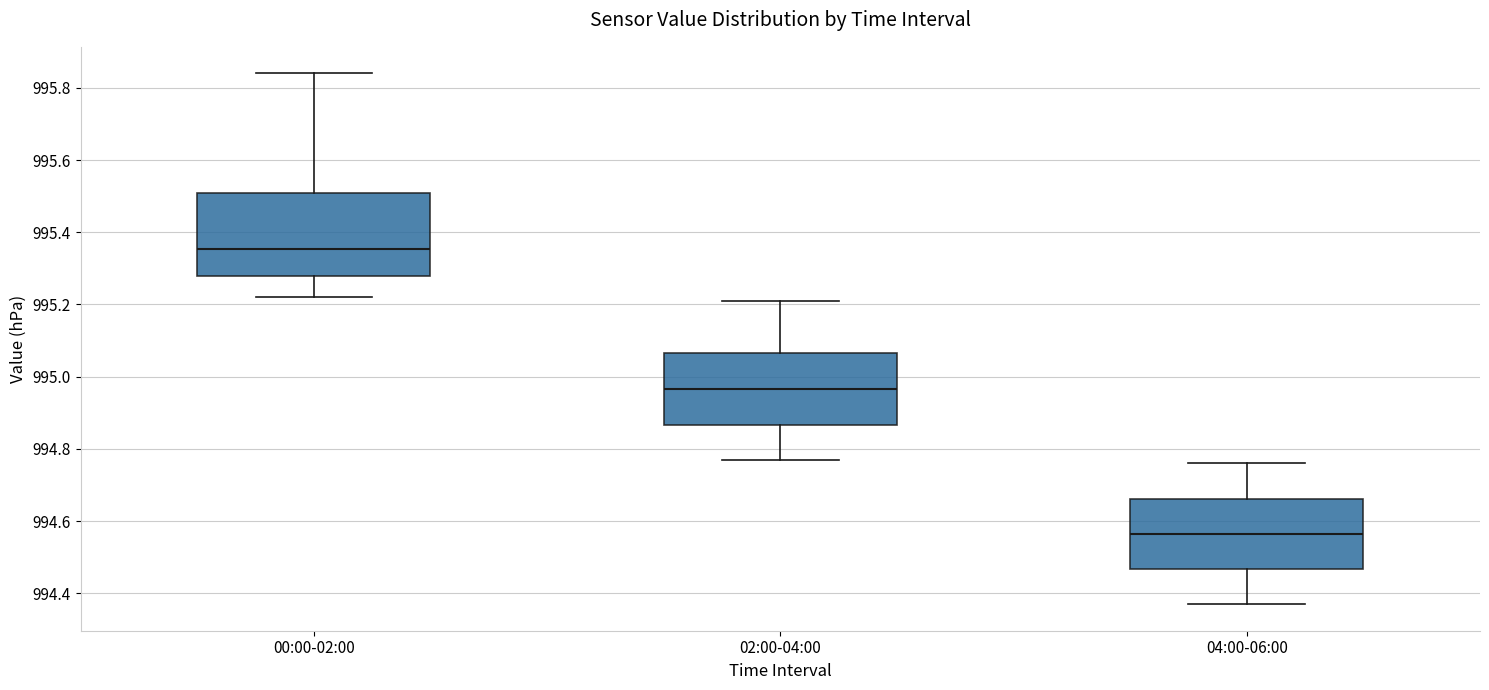

Which box's median line is the lowest?

04:00-06:00